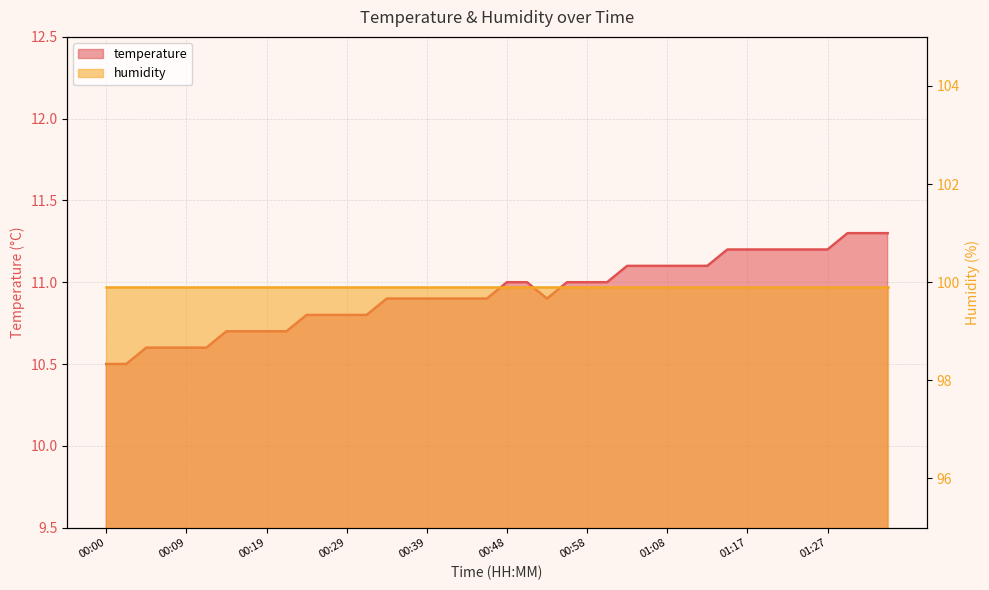

What is the approximate value at 00:07?

10.6